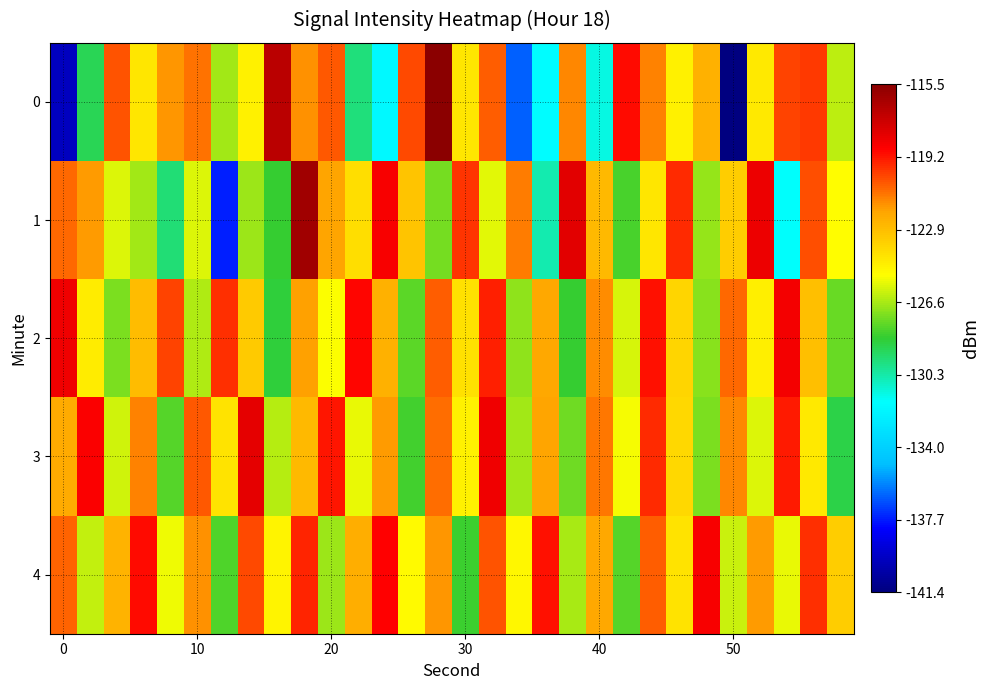

Reading left to right, what are all the values shown in this chart?

0: -139.7	-129.0	-120.4	-124.3	-121.6	-120.9	-126.6	-124.7	-116.8	-121.6	-120.5	-129.6	-131.9	-120.1	-115.5	-124.3	-120.6	-136.4	-131.7	-121.4	-131.2	-118.9	-121.3	-124.8	-122.4	-141.4	-124.4	-120.1	-119.9	-126.3
1: -120.8	-121.8	-125.7	-126.6	-129.4	-125.8	-137.6	-126.7	-128.4	-116.1	-122.0	-124.0	-118.5	-123.1	-127.3	-119.8	-125.6	-121.2	-130.4	-117.9	-122.7	-128.1	-124.3	-119.5	-126.8	-123.4	-118.2	-131.6	-120.3	-125.1
2: -118.3	-124.5	-127.2	-122.8	-120.1	-126.4	-119.7	-123.3	-128.6	-121.9	-125.2	-118.8	-122.4	-127.7	-120.6	-124.1	-119.3	-126.9	-122.1	-128.4	-121.5	-125.8	-119.0	-123.7	-127.0	-120.8	-124.6	-118.4	-122.9	-127.5
3: -122.2	-118.6	-125.9	-121.3	-127.8	-120.5	-124.2	-118.0	-126.3	-122.7	-119.1	-125.5	-121.8	-128.2	-120.9	-124.7	-118.3	-126.6	-122.0	-127.4	-121.1	-125.3	-119.6	-123.8	-127.2	-121.4	-125.7	-119.2	-124.4	-128.8
4: -120.7	-126.1	-122.5	-118.9	-125.4	-121.6	-127.9	-120.2	-124.8	-119.4	-126.7	-122.3	-118.7	-125.0	-121.7	-128.3	-120.4	-124.9	-119.0	-126.5	-122.1	-127.8	-120.6	-124.2	-118.5	-126.0	-121.8	-125.5	-119.7	-123.4